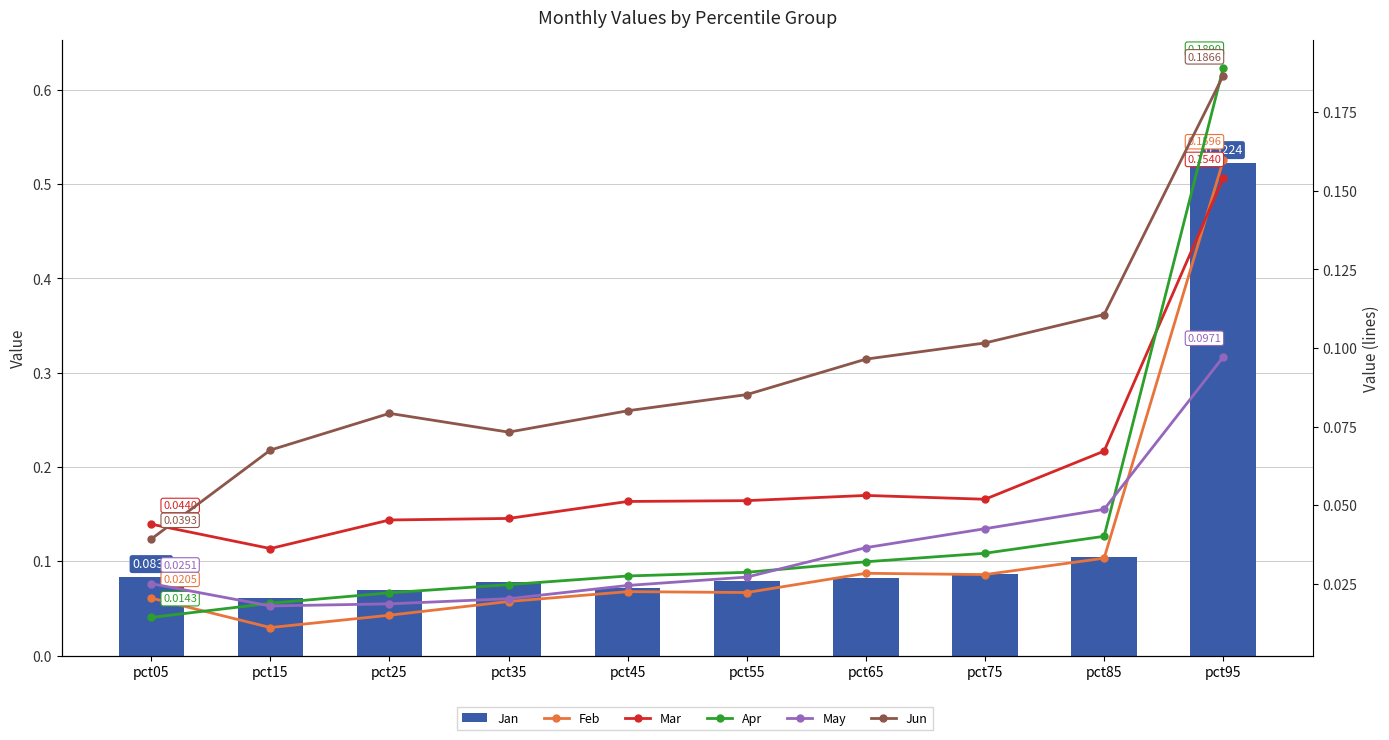

What is the maximum value for Feb?

0.2